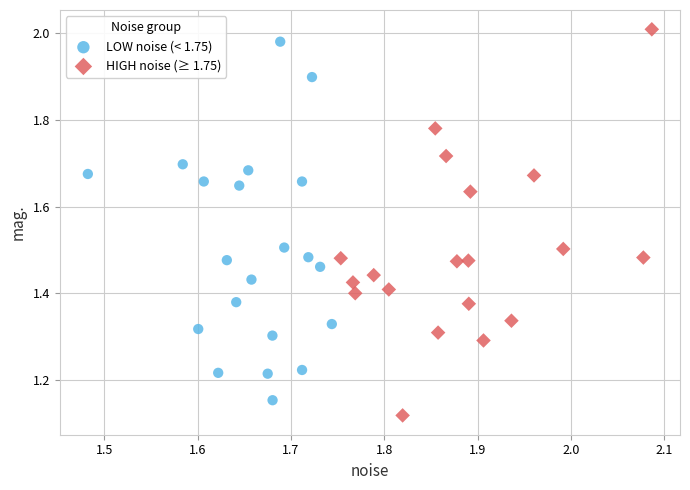

Which series contains the highest Y value?

HIGH noise (≥ 1.75)